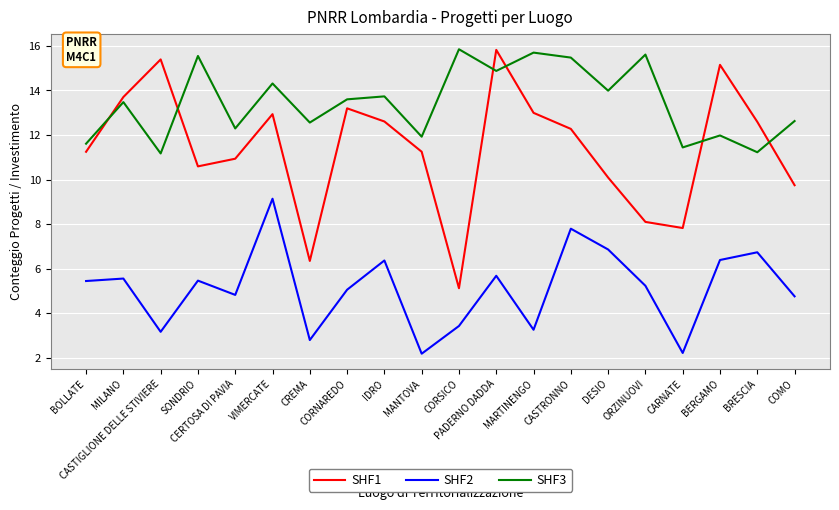

What is the average value of the SHF1 series?

11.4